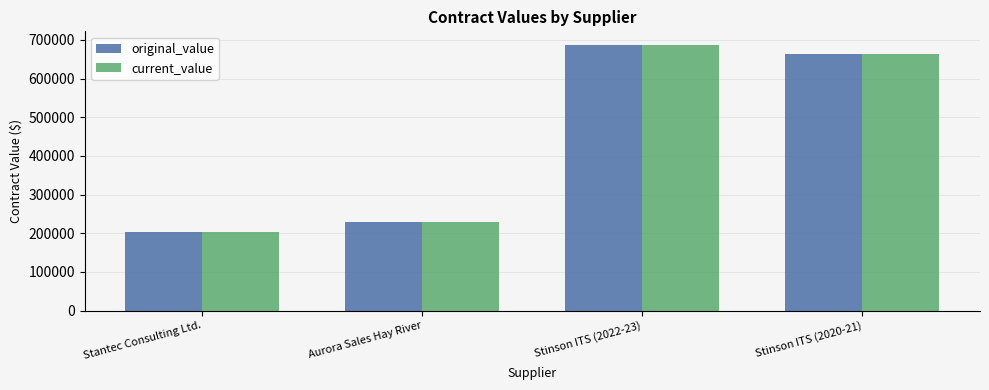

At which label does current_value first exceed 664193?

Stinson ITS (2022-23)